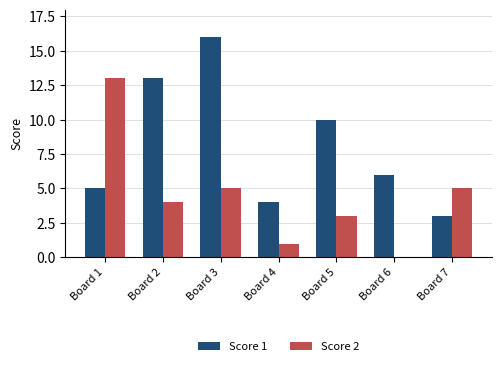

Is it true that Score 2 equals 3 at Board 5?

True